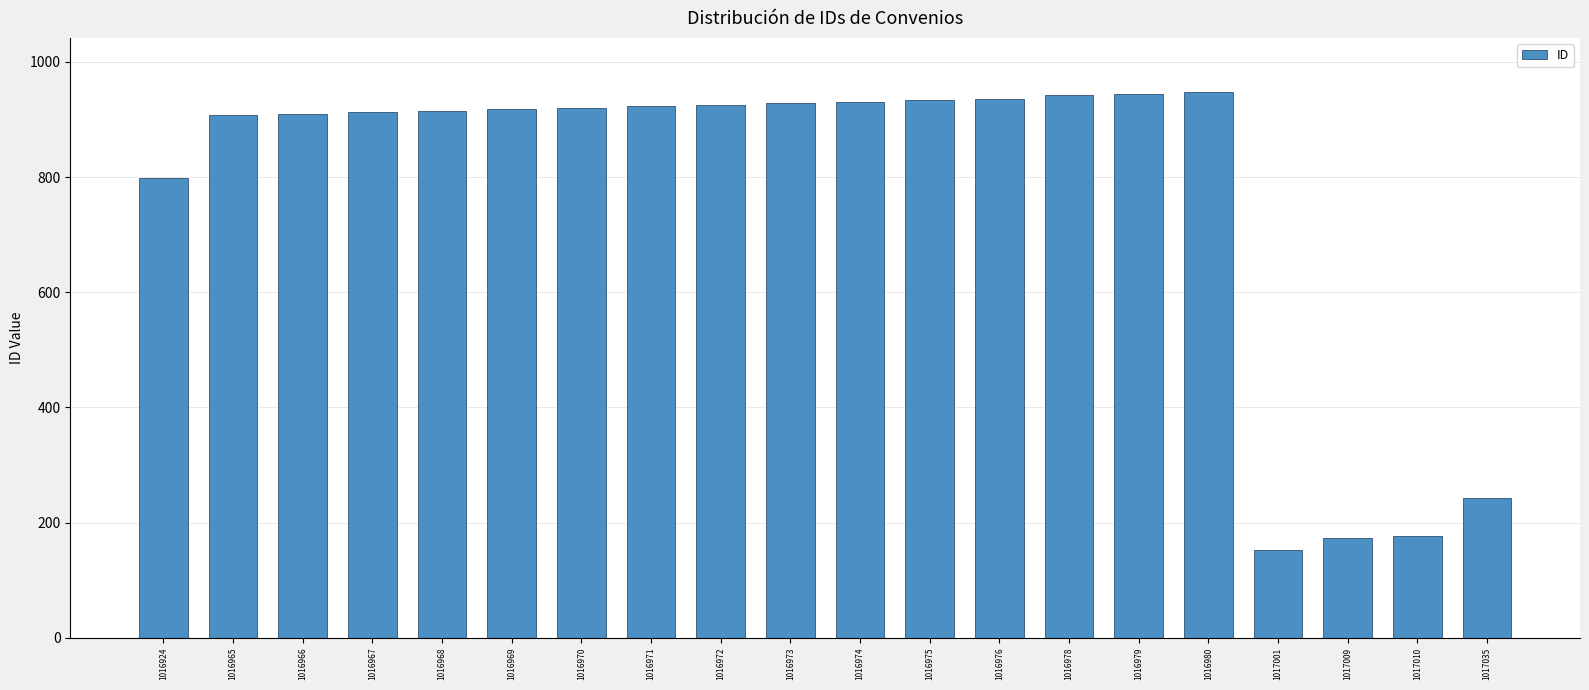

What is the greatest value displayed?

947.0